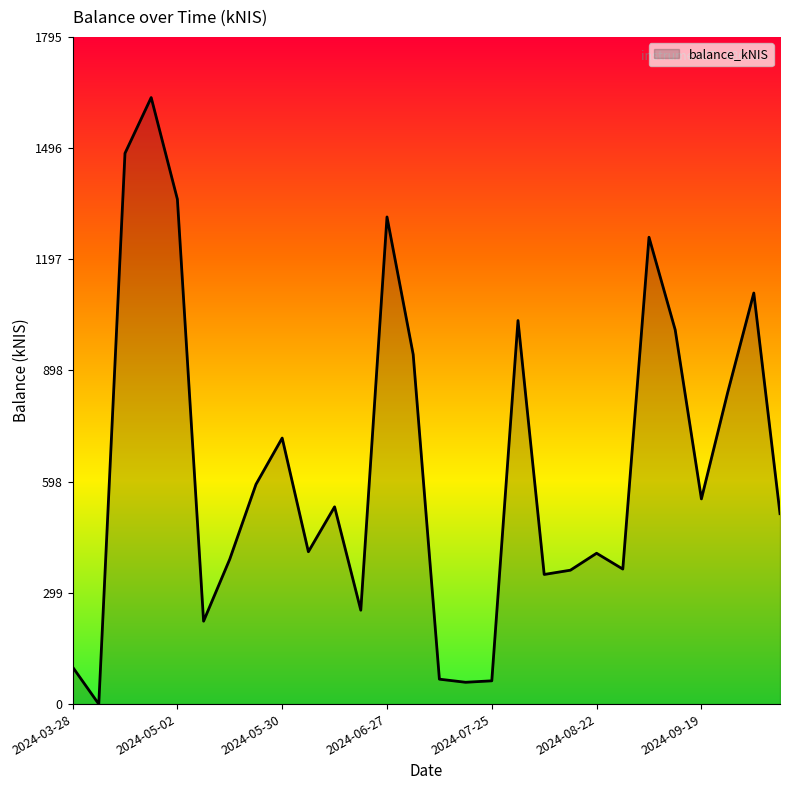

What is the greatest value displayed?

1632.0